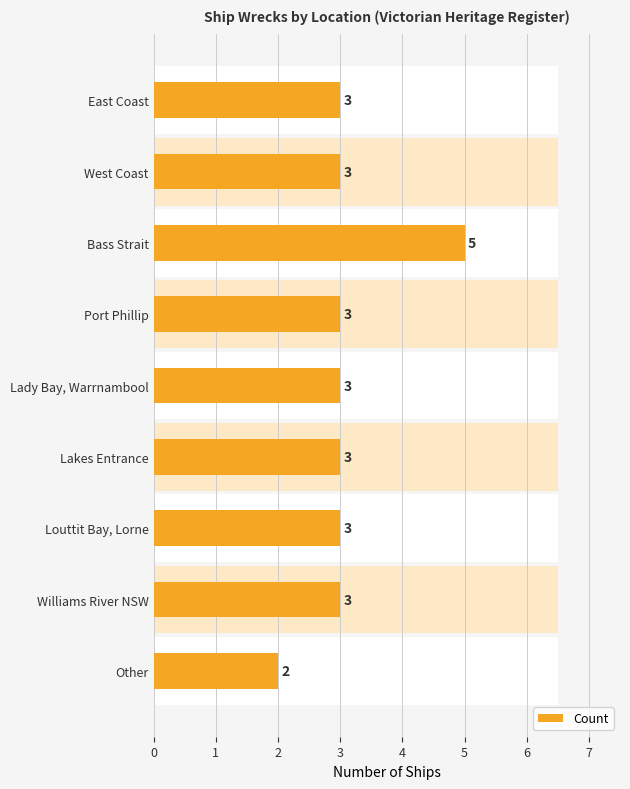

True or false: the data shows 7 at Bass Strait.

False